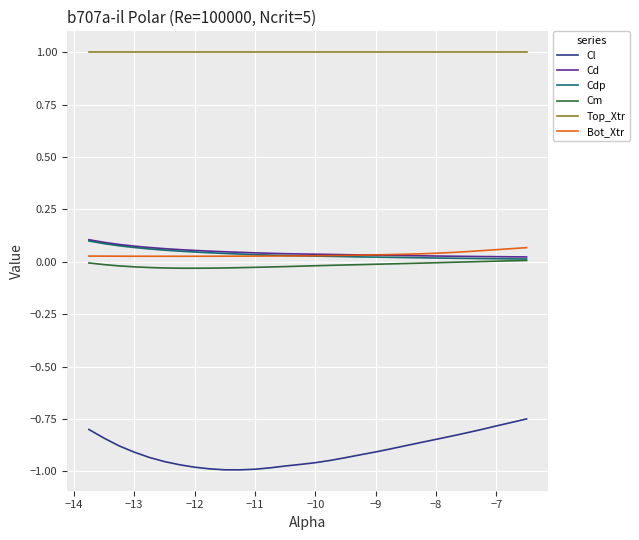

True or false: Cm and Cl cross at least once.

False